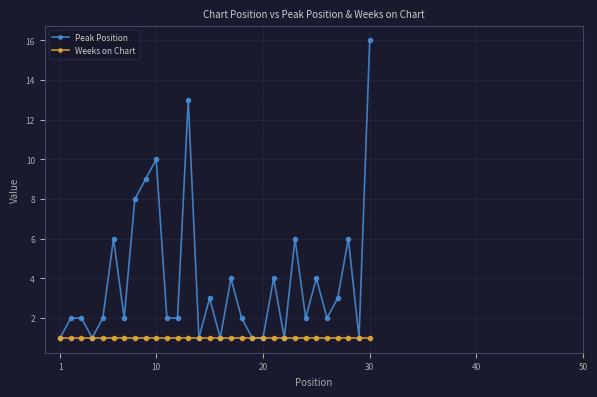

Does the chart have visible grid lines?

Yes